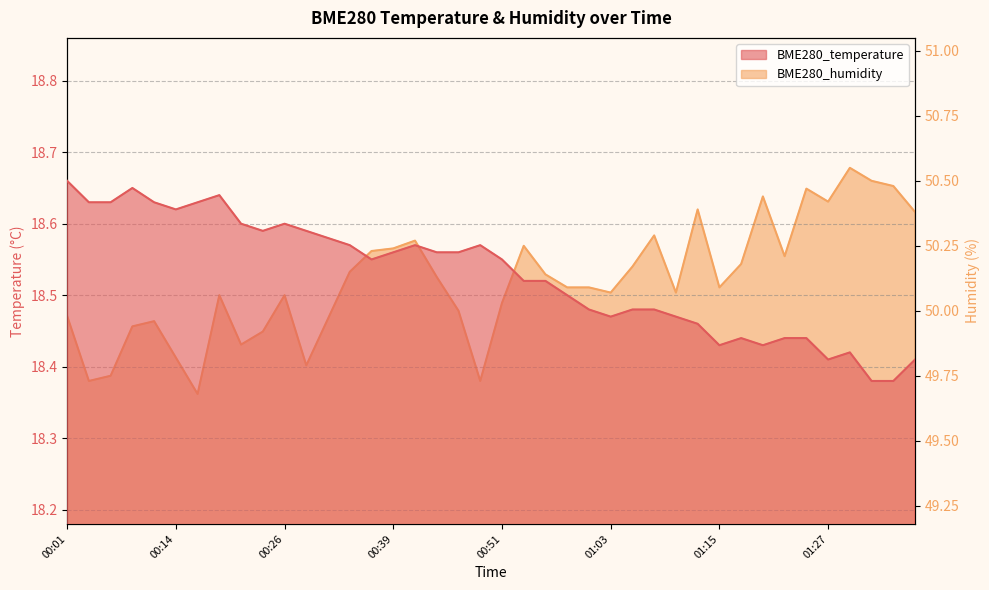

What is the maximum value for BME280_humidity?

50.5